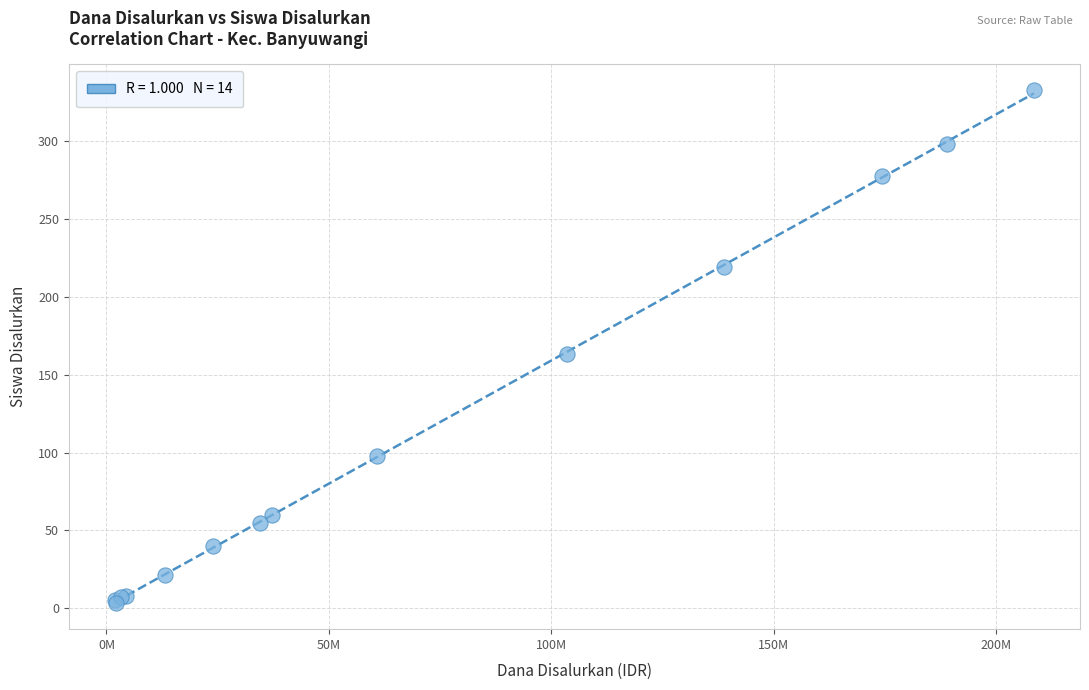

What Y value in the scatter plot is closest to 168?

163